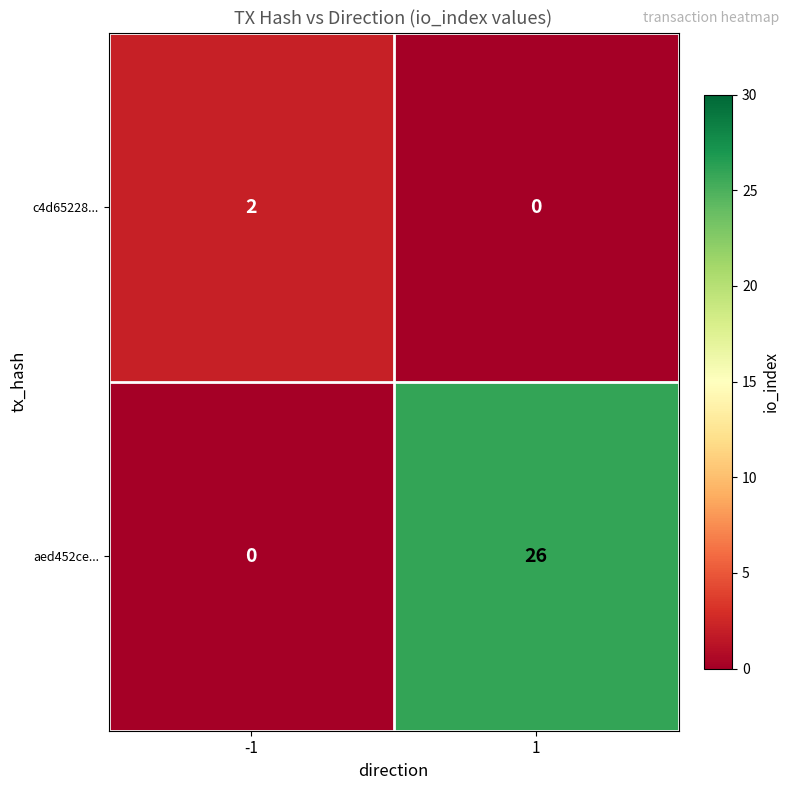

What is the difference between the aed452ce... values at 1 and -1?

26